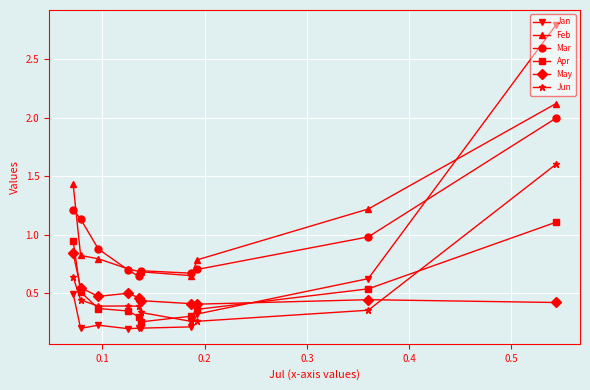

How many lines are shown in the chart?

6